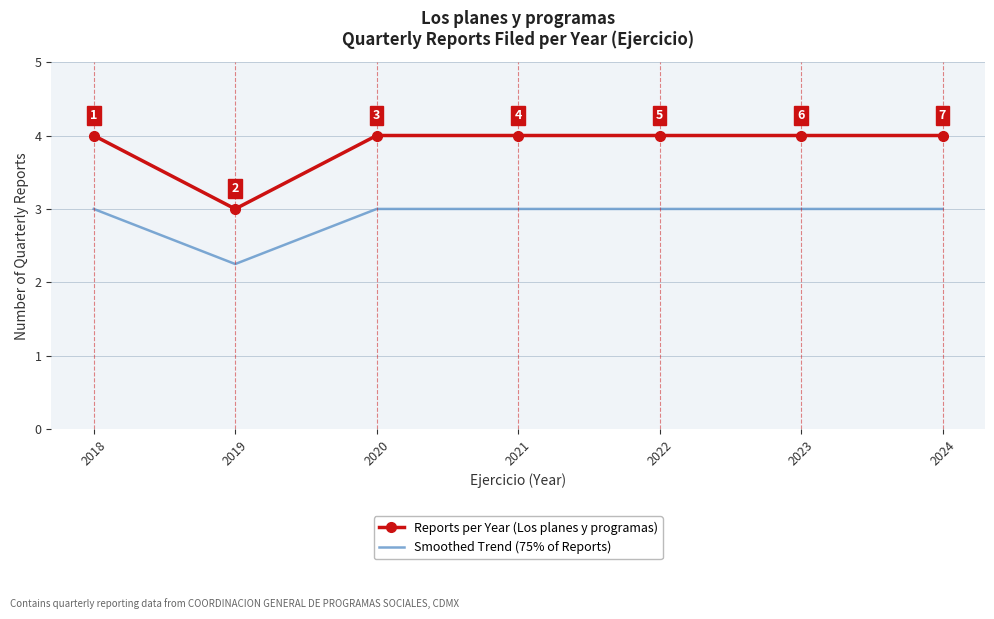

Count the Reports per Year (Los planes y programas) values in the range 4 to 5.

6